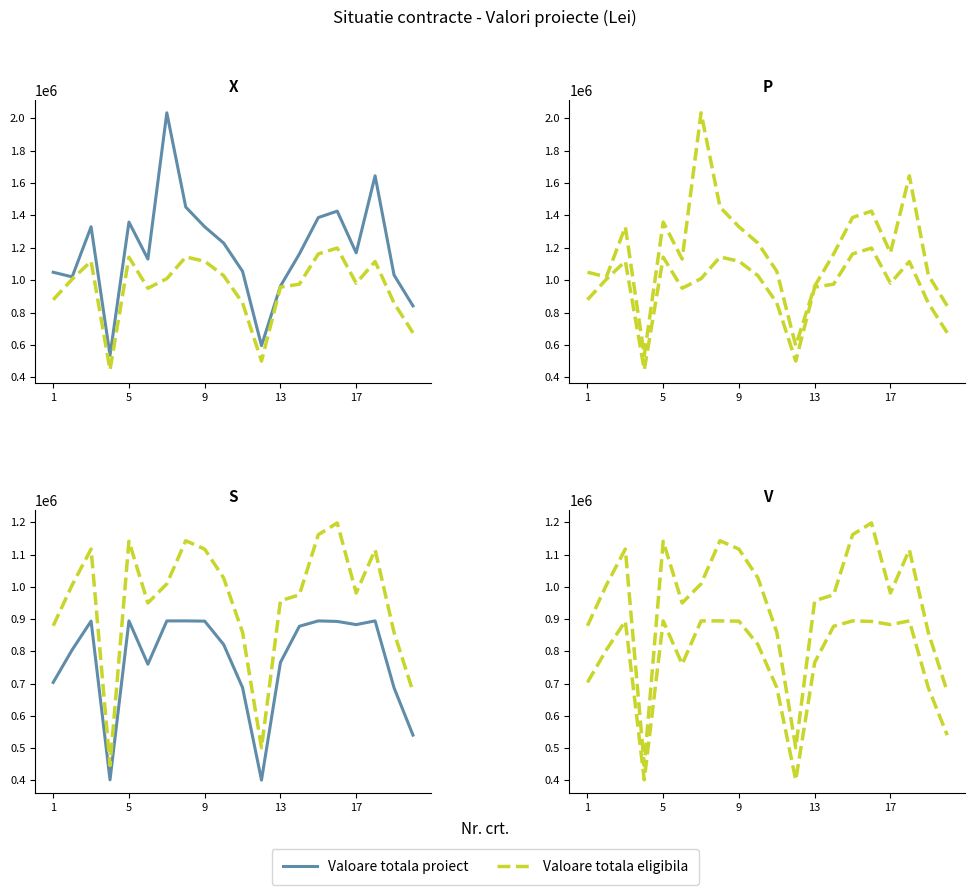

Reading right to left, transcribe all the data shown in this chart.

Valoare totala proiect: 540012.0	686864.1	894453.0	882900.0	892751.7	894427.1	877756.4	765505.1	400505.9	687345.8	821279.6	893651.1	894377.0	894348.6	760013.6	894363.9	401311.5	893801.9	804638.3	703480.0
Valoare eligibila: 675015.0	858580.1	1115000.0	981000.0	1198324.4	1161895.4	975284.9	956881.3	500632.4	859182.3	1027884.4	1117063.9	1143119.9	1009422.8	950017.0	1141498.2	445901.7	1117252.3	1005797.9	879350.0
Asistenta nerambursabila: 540012.0	686864.1	894453.0	882900.0	892751.7	894427.1	877756.4	765505.1	400505.9	687345.8	821279.6	893651.1	894377.0	894348.6	760013.6	894363.9	401311.5	893801.9	804638.3	703480.0